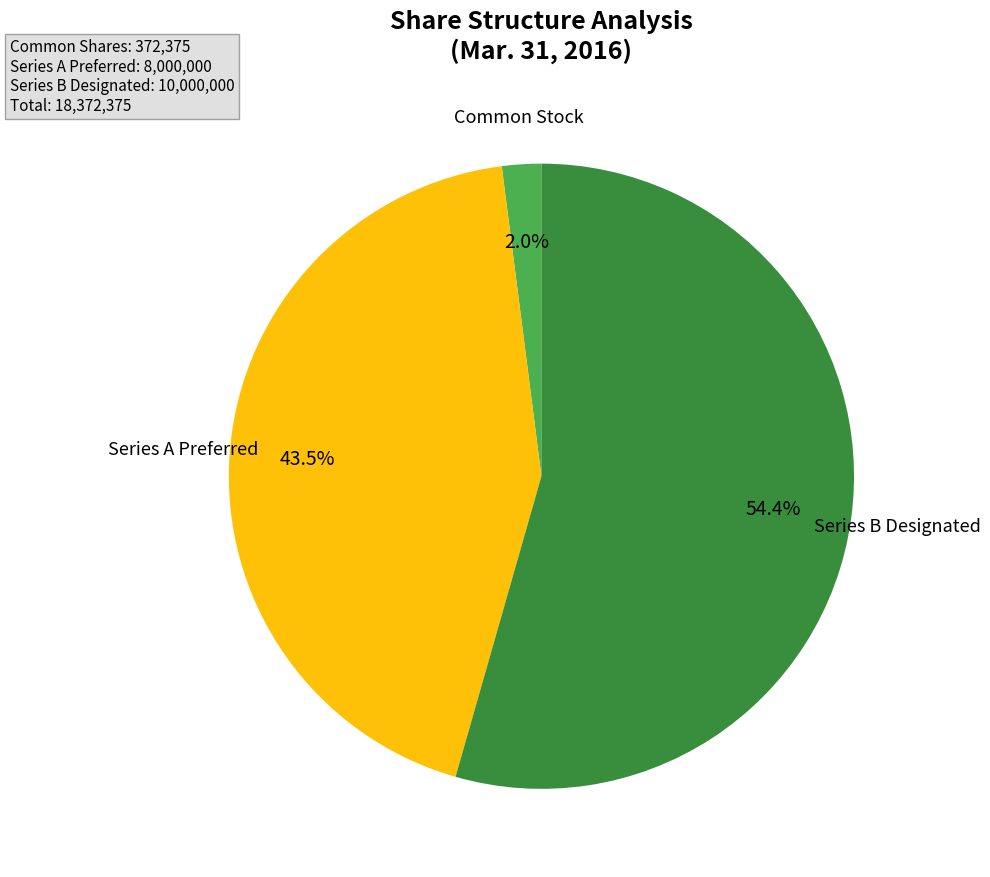

Is there any slice that represents more than half of the pie?

Yes